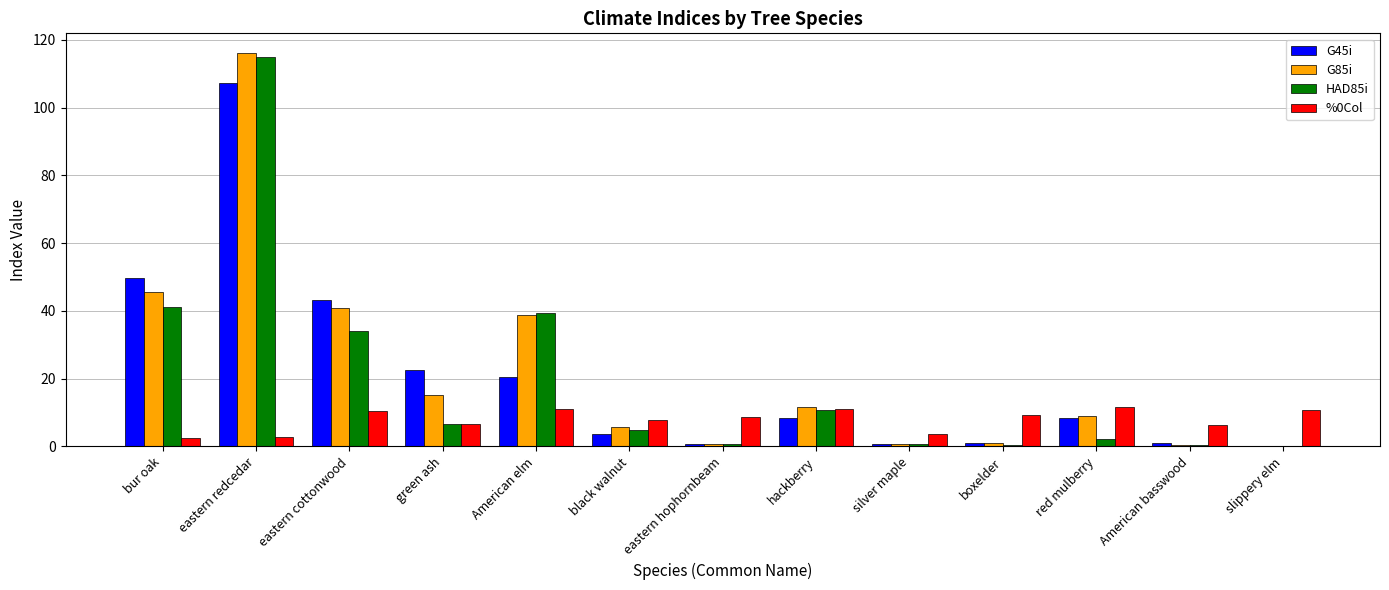

What is the approximate value of HAD85i at black walnut?

4.8